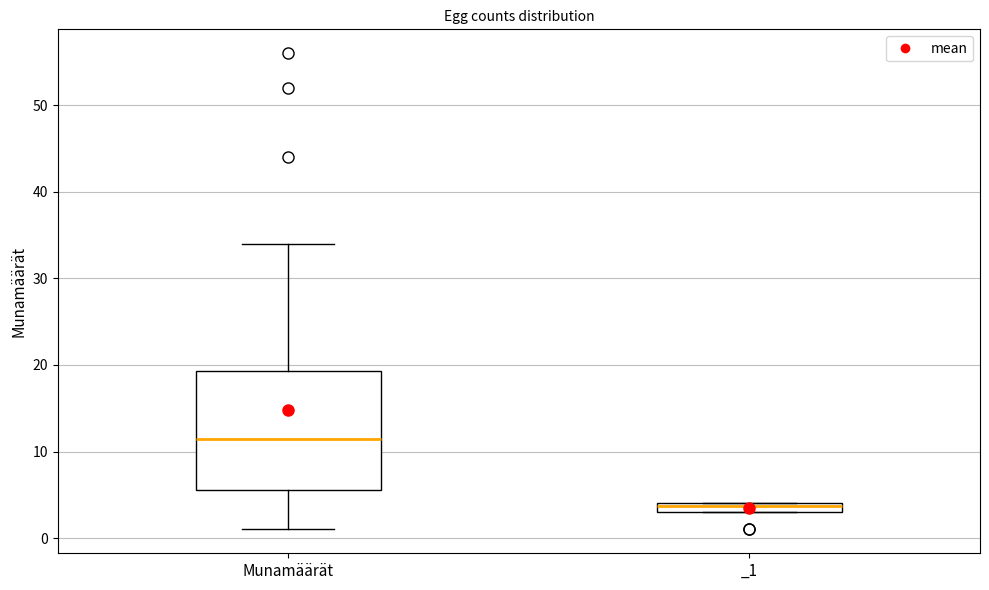

Which box is the tallest, from its lower edge to its upper edge?

Munamäärät